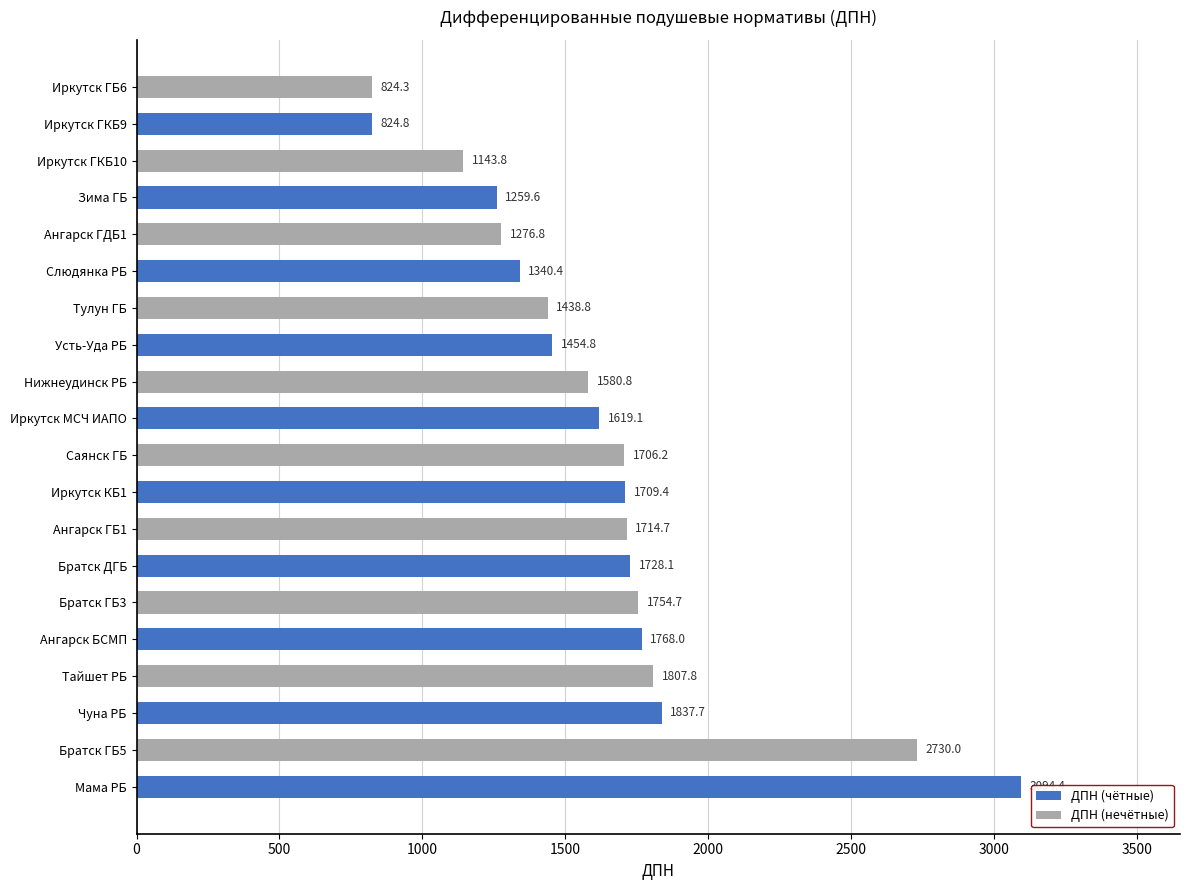

What is the average value?

1630.7